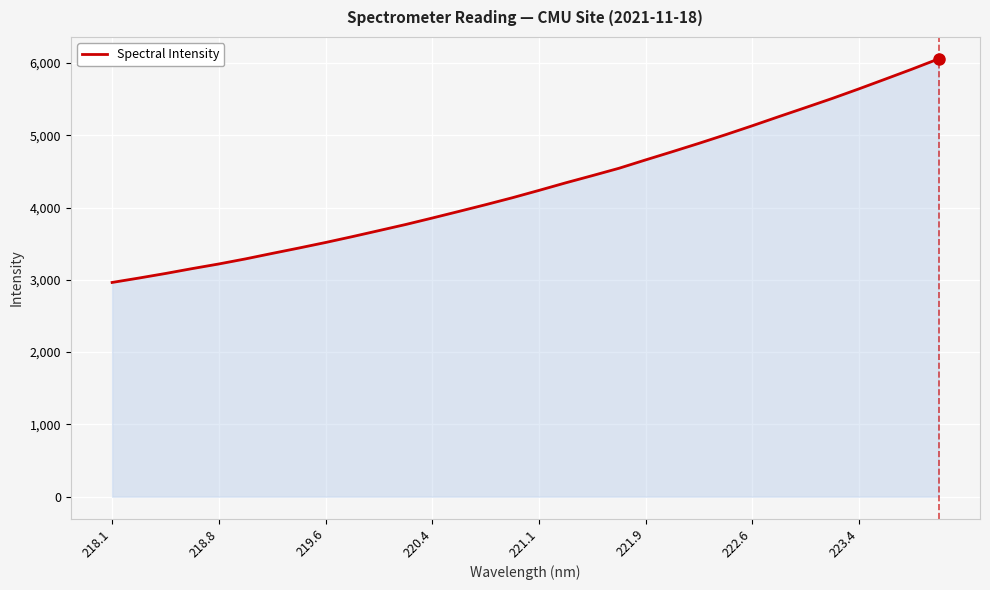

What is the difference between the second highest and second lowest values?

2890.1